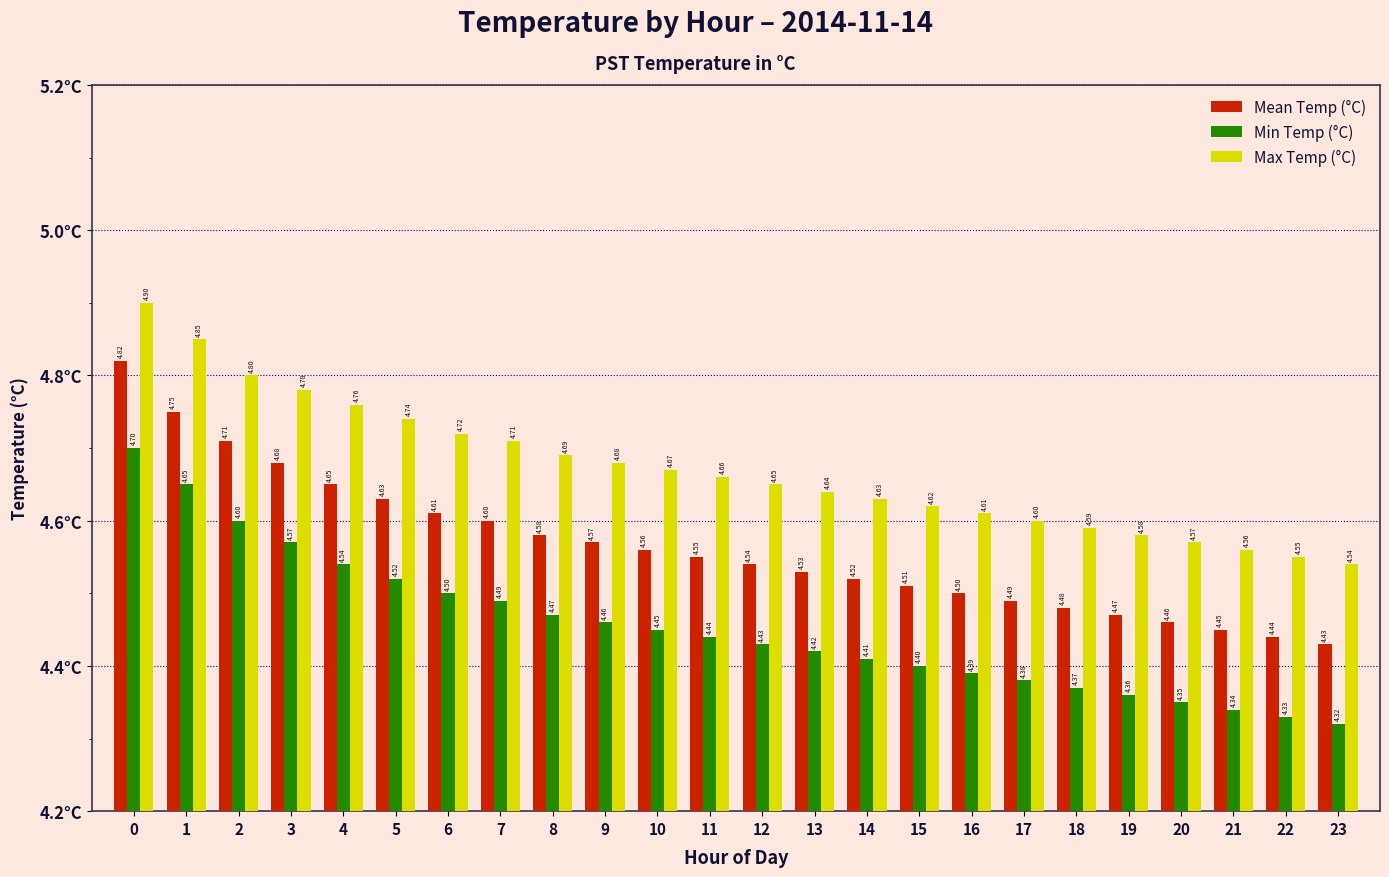

What is the value of the Mean Temp (°C) bar at the 1st from the left?

4.8